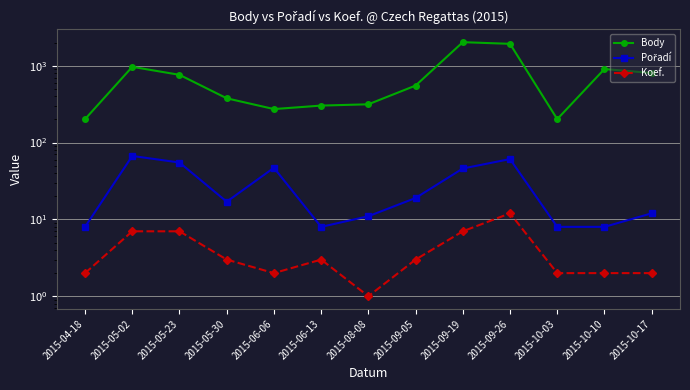

Reading left to right, extract all data points from this chart.

Body: 2015-04-18=202	2015-05-02=968	2015-05-23=762	2015-05-30=377	2015-06-06=273	2015-06-13=303	2015-08-08=315	2015-09-05=552	2015-09-19=2027	2015-09-26=1929	2015-10-03=202	2015-10-10=906	2015-10-17=804
Pořadí: 2015-04-18=8	2015-05-02=67	2015-05-23=55	2015-05-30=17	2015-06-06=47	2015-06-13=8	2015-08-08=11	2015-09-05=19	2015-09-19=46	2015-09-26=61	2015-10-03=8	2015-10-10=8	2015-10-17=12
Koef.: 2015-04-18=2	2015-05-02=7	2015-05-23=7	2015-05-30=3	2015-06-06=2	2015-06-13=3	2015-08-08=1	2015-09-05=3	2015-09-19=7	2015-09-26=12	2015-10-03=2	2015-10-10=2	2015-10-17=2